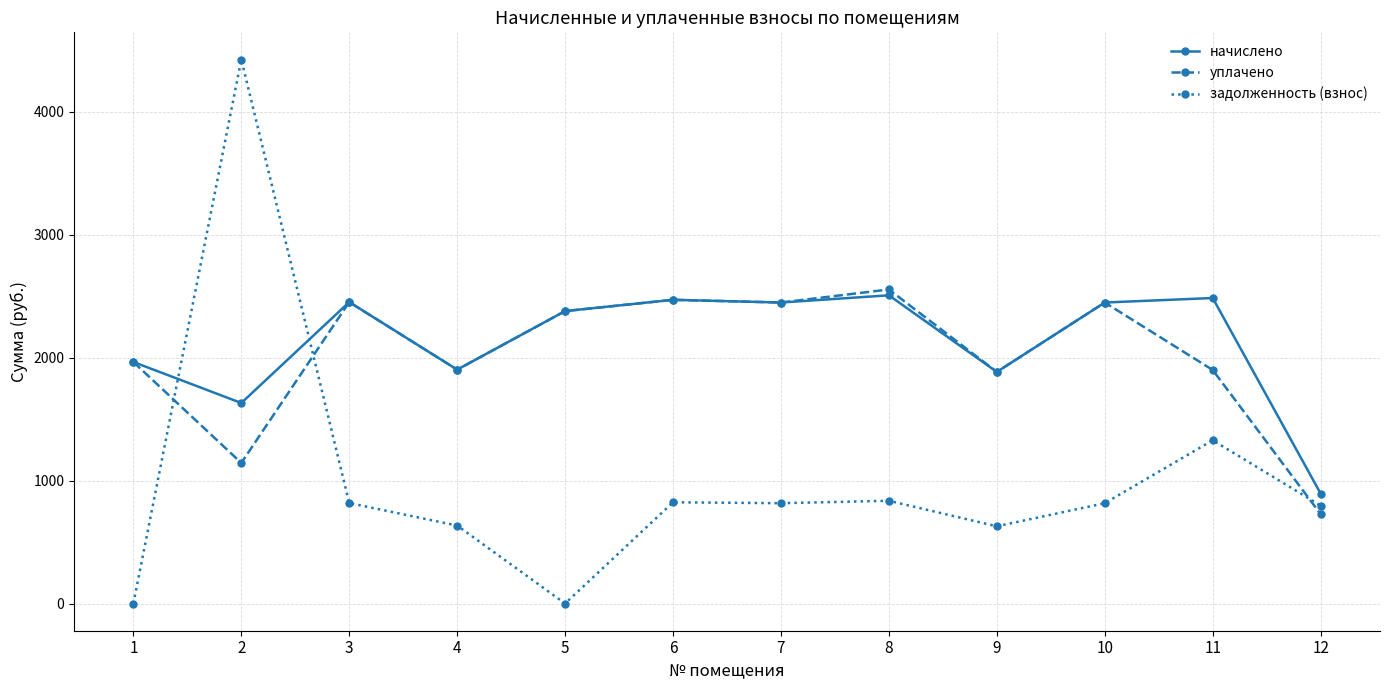

True or false: начислено and задолженность (взнос) intersect in this chart.

True